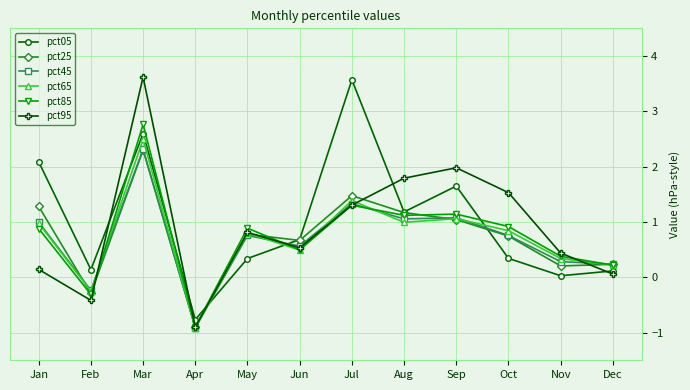

Which series has the largest range (max minus min)?

pct95